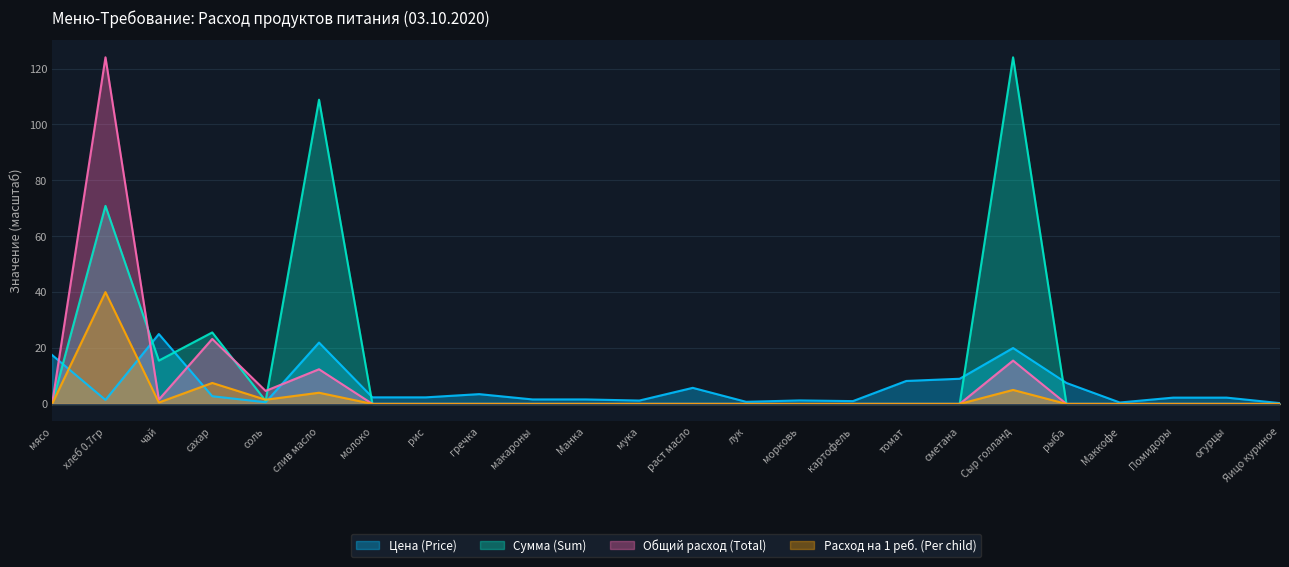

How many values in the Общий расход (Total) series exceed 0?

6